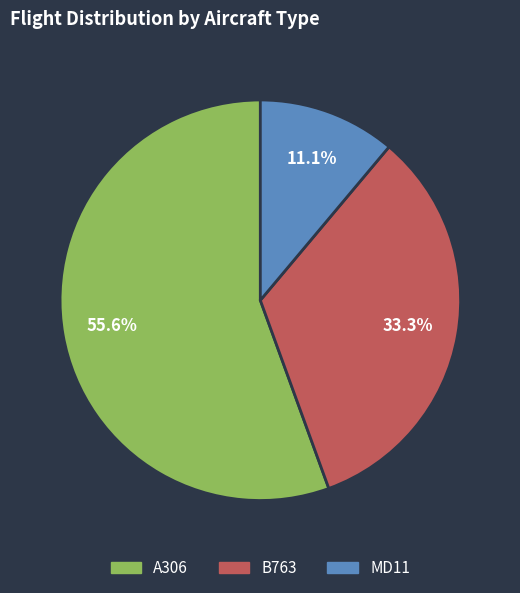

To the nearest percent, what is the average slice percentage?

33%